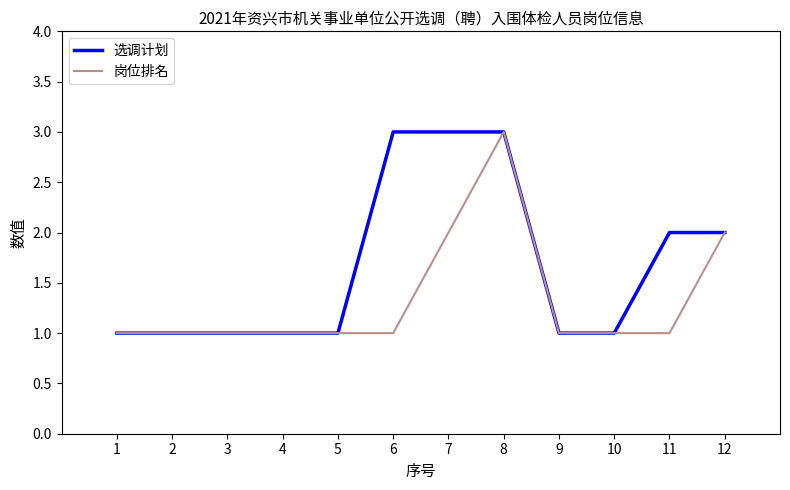

Which series has the largest total across all categories?

选调计划